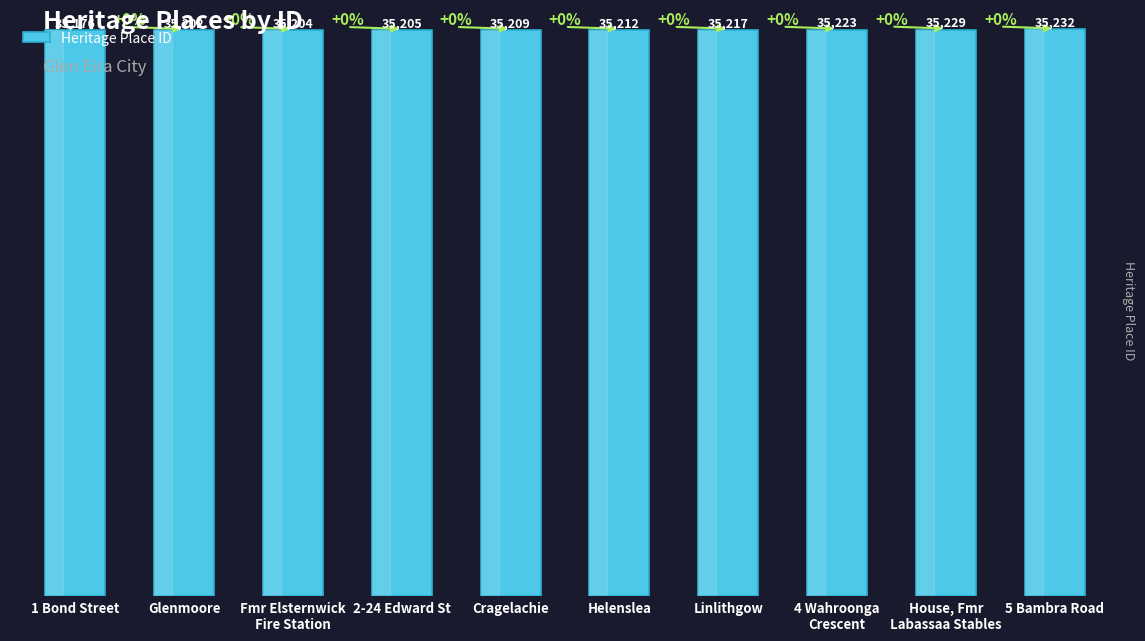

List the labels in order of value, smallest first.

1 Bond Street, Glenmoore, Fmr Elsternwick
Fire Station, 2-24 Edward St, Cragelachie, Helenslea, Linlithgow, 4 Wahroonga
Crescent, House, Fmr
Labassaa Stables, 5 Bambra Road